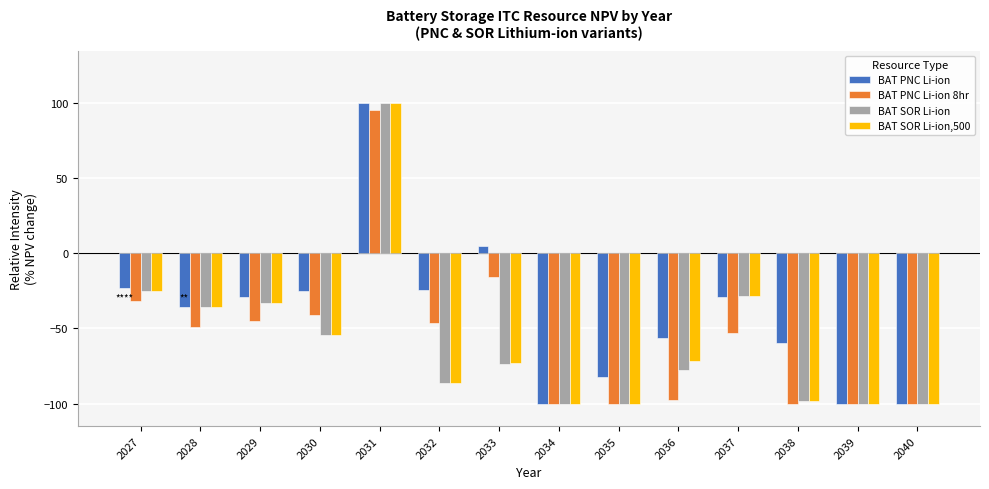

What is the difference between the second highest and second lowest values in the BAT SOR Li-ion series?

75.2